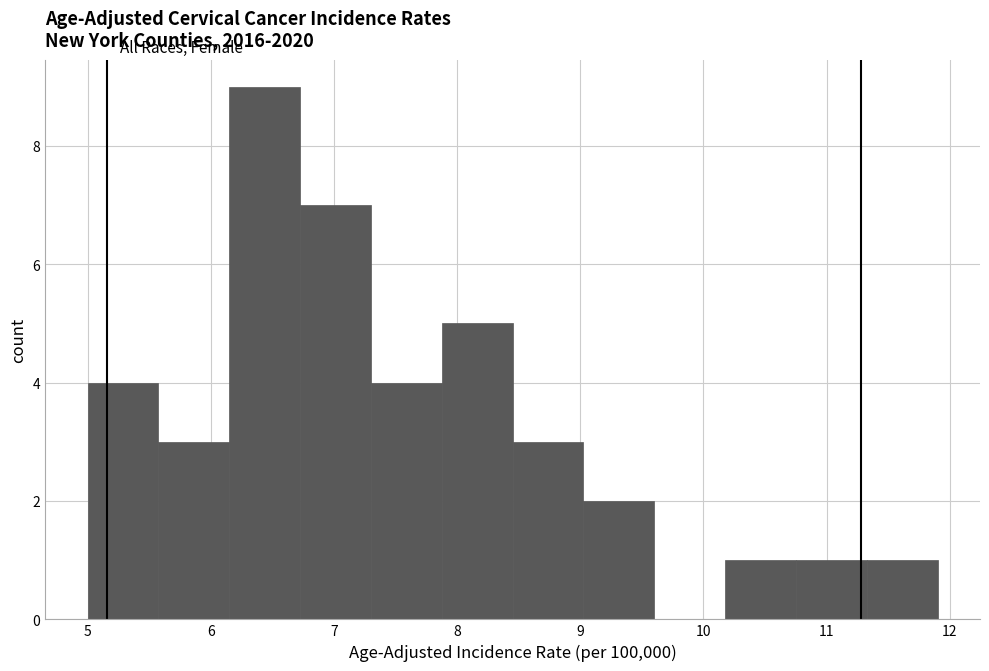

Reading left to right, transcribe this chart: for each bar, give the range it covers on the x-axis and its height. Neither the bar edges nor the heights are printed on the chart, so give them approximately, as read against the axes.

5.0 to 5.6: 4
5.6 to 6.2: 3
6.2 to 6.7: 9
6.7 to 7.3: 7
7.3 to 7.9: 4
7.9 to 8.5: 5
8.5 to 9.0: 3
9.0 to 9.6: 2
9.6 to 10.2: 0
10.2 to 10.8: 1
10.8 to 11.3: 1
11.3 to 11.9: 1